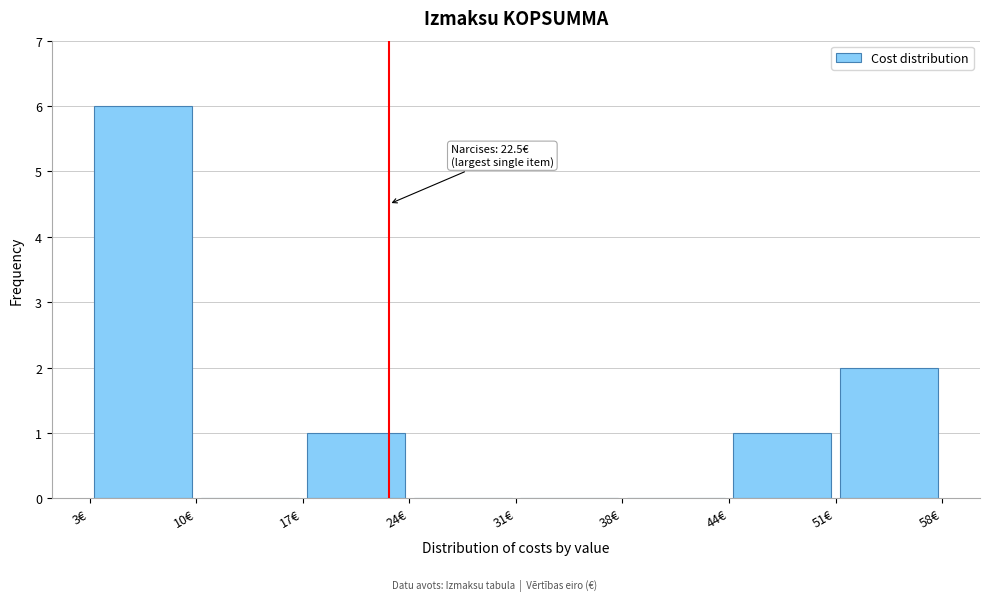

Which range on the x-axis has the tallest bar?

3 to 10